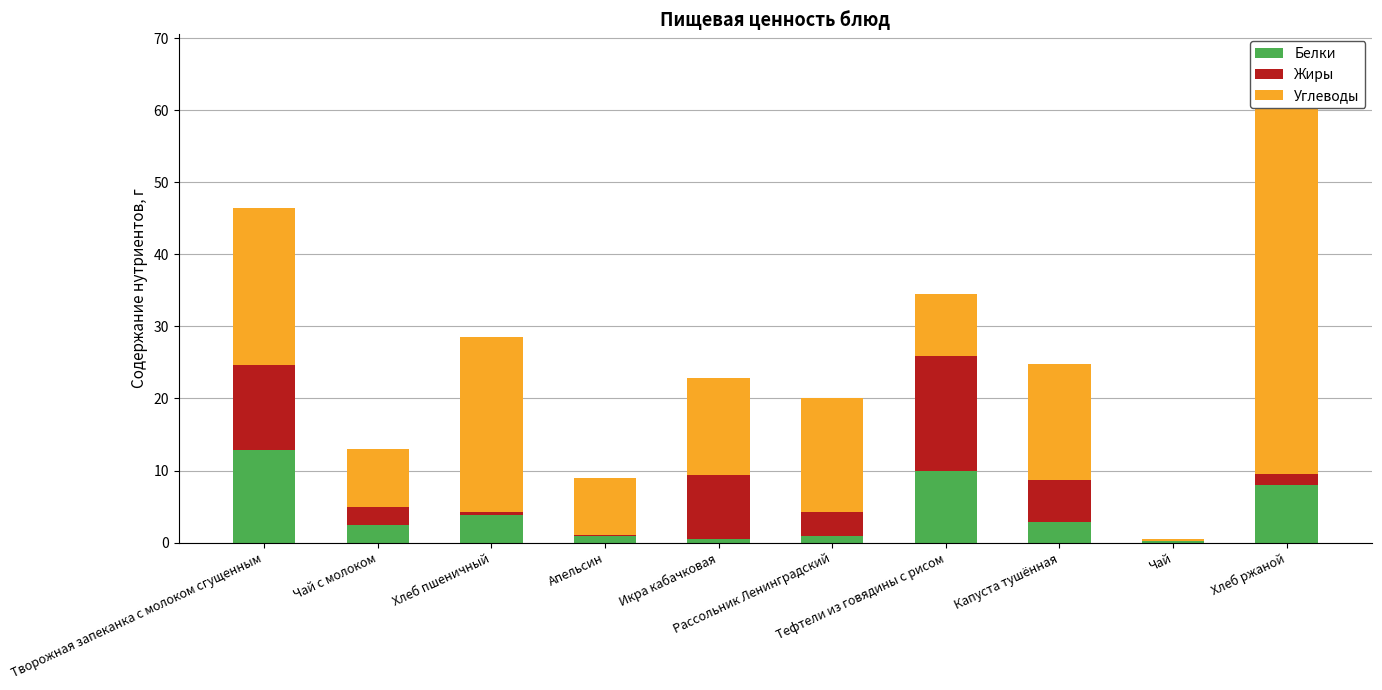

What is the total value across all series at Чай?

0.5